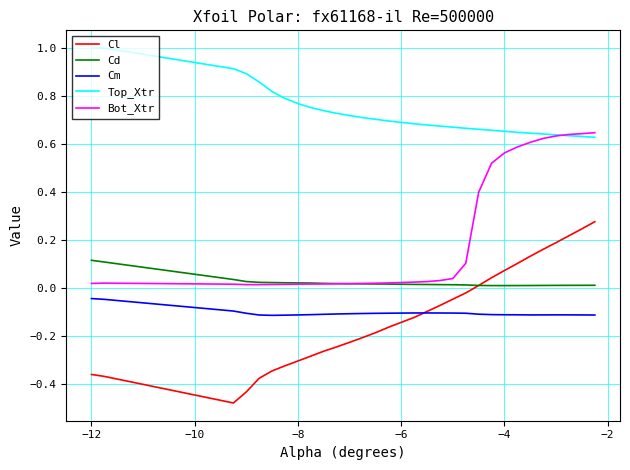

At how many categories does at least one series exceed 0?

30